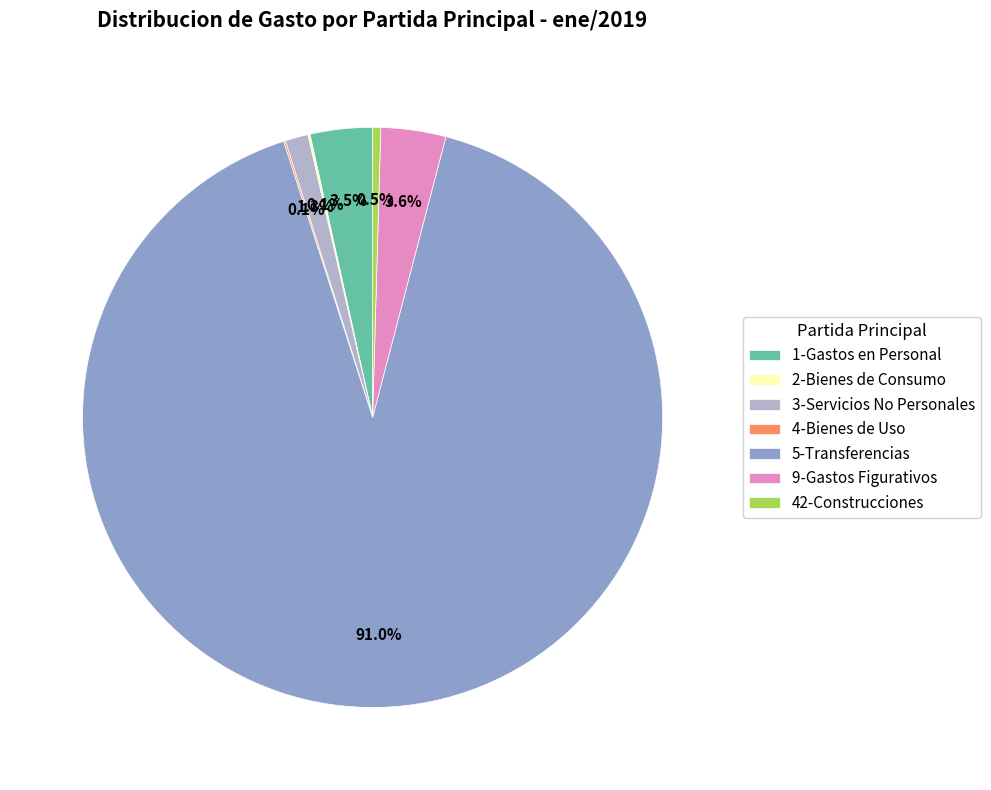

Which slice represents more than half of the pie?

5-Transferencias